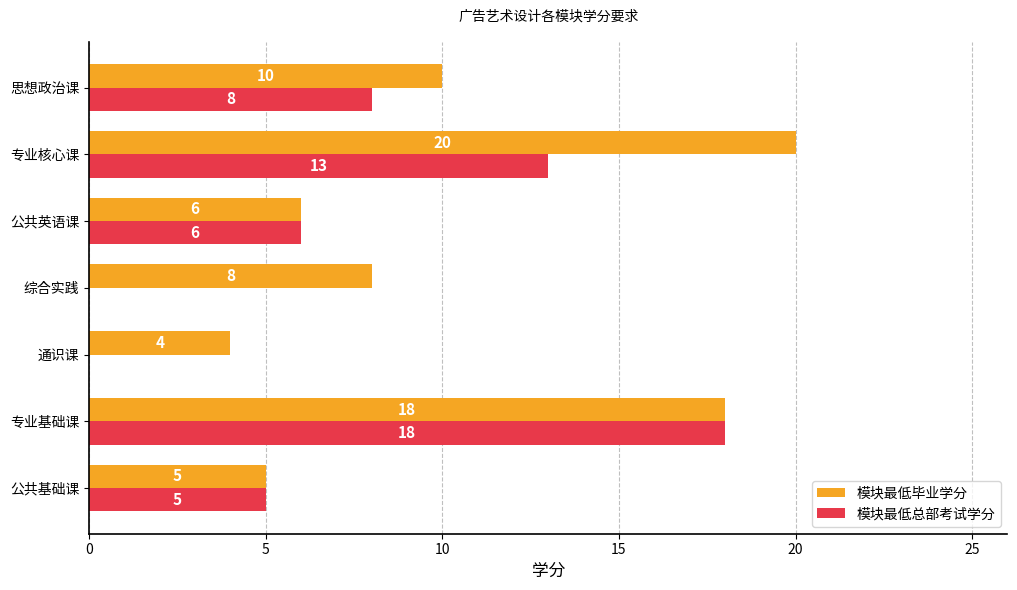

At which category is the sum across all series the highest?

专业基础课